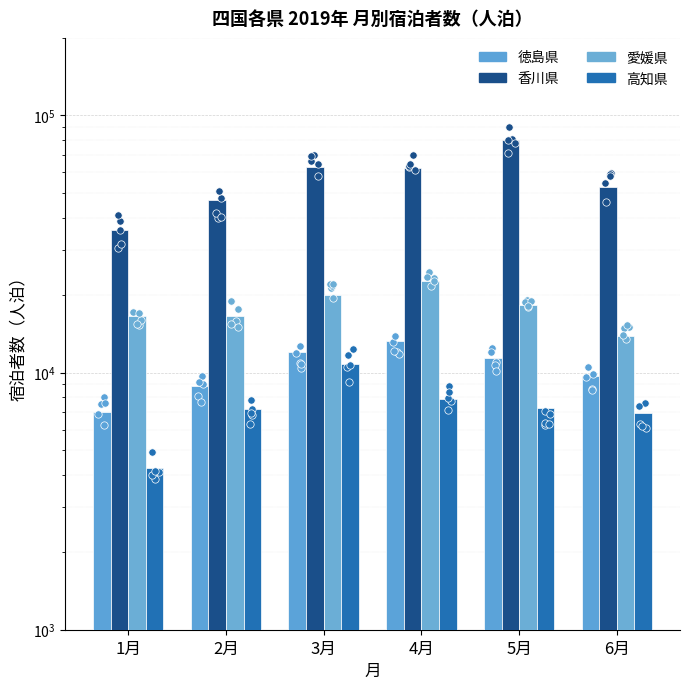

Is the value of 香川県 at 4月 greater than the value of 高知県 at 6月?

Yes